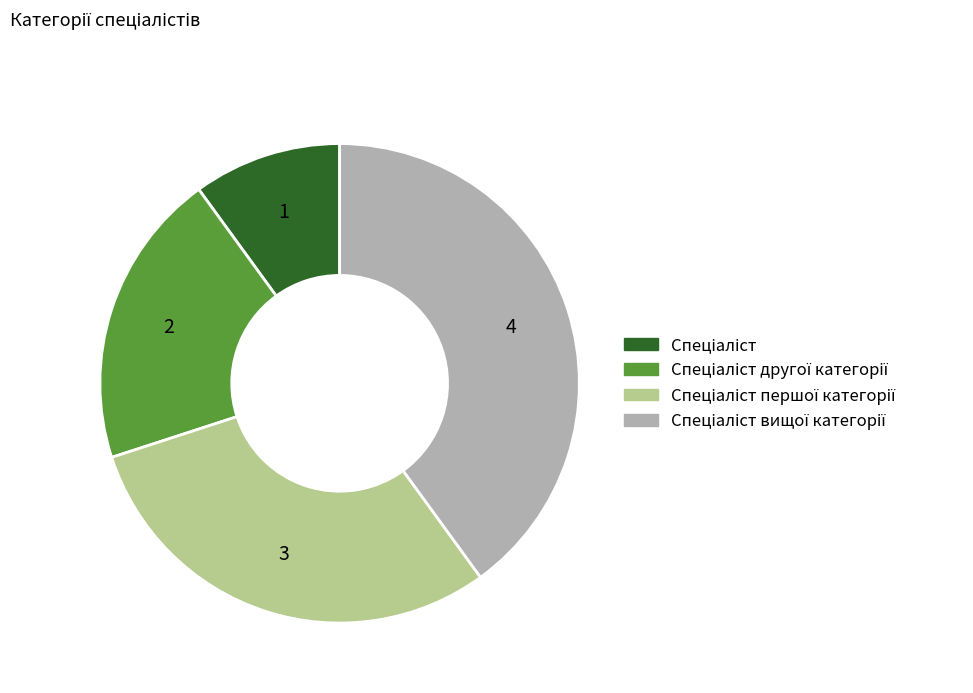

How many slices are in this pie chart?

4